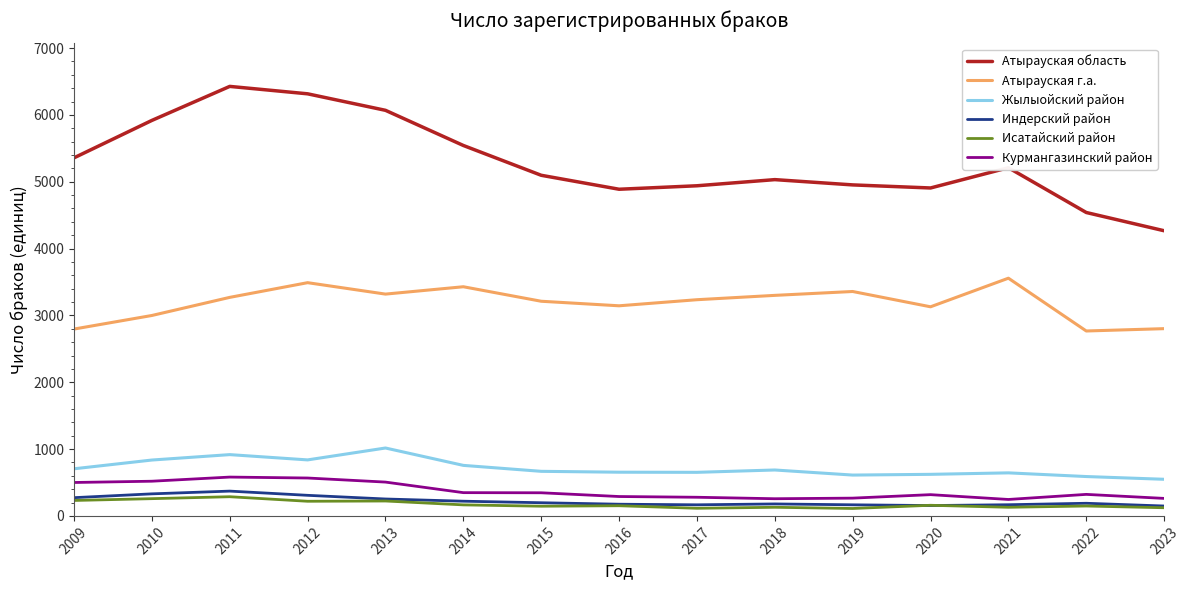

What is the maximum value shown in the chart?

6427